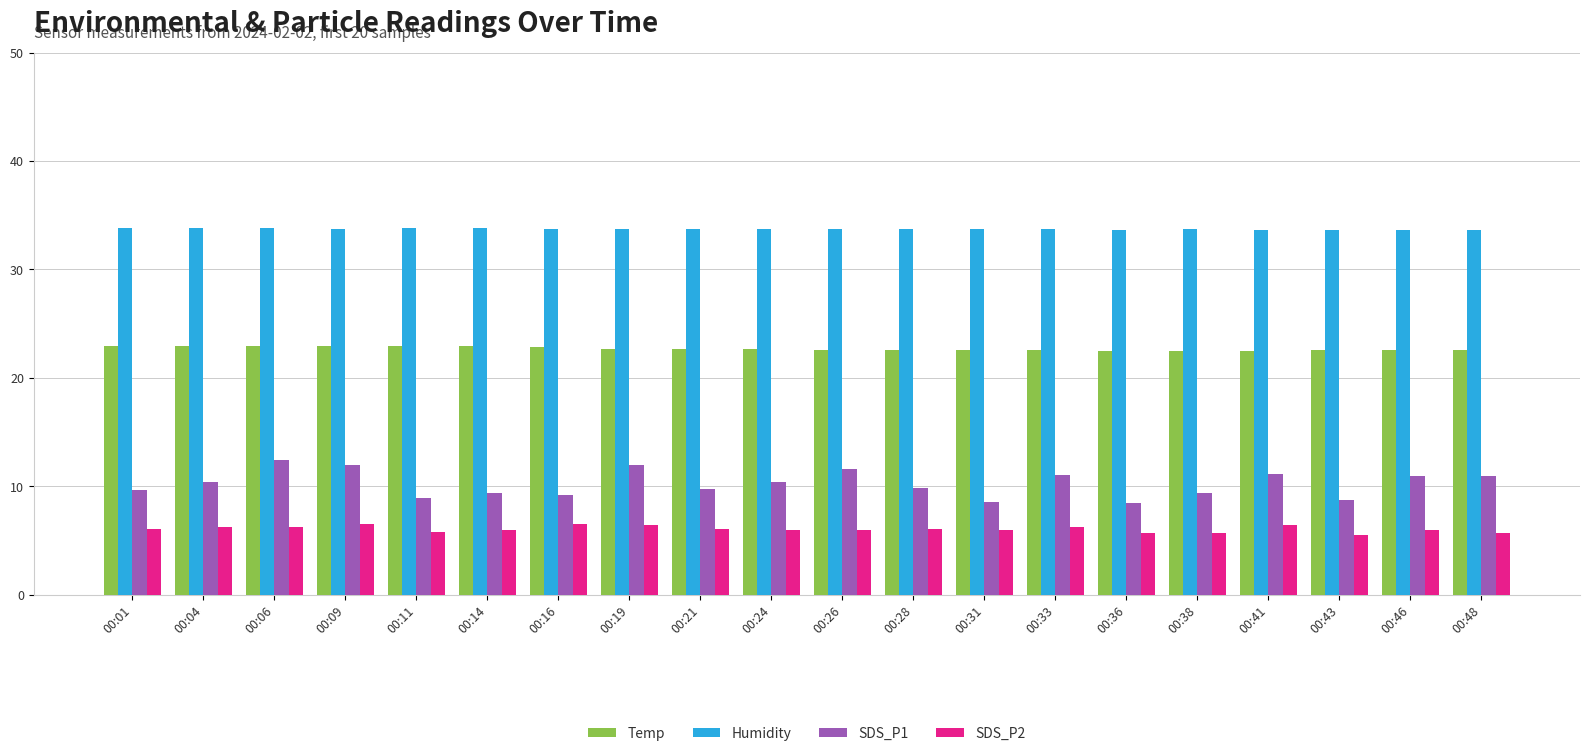

What is the difference between the maximum and minimum values in the Humidity series?

0.2